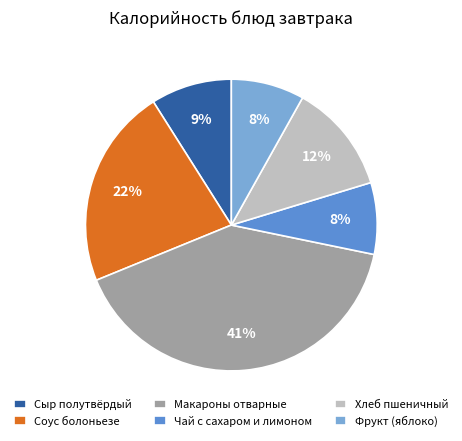

How many slices are in this pie chart?

6